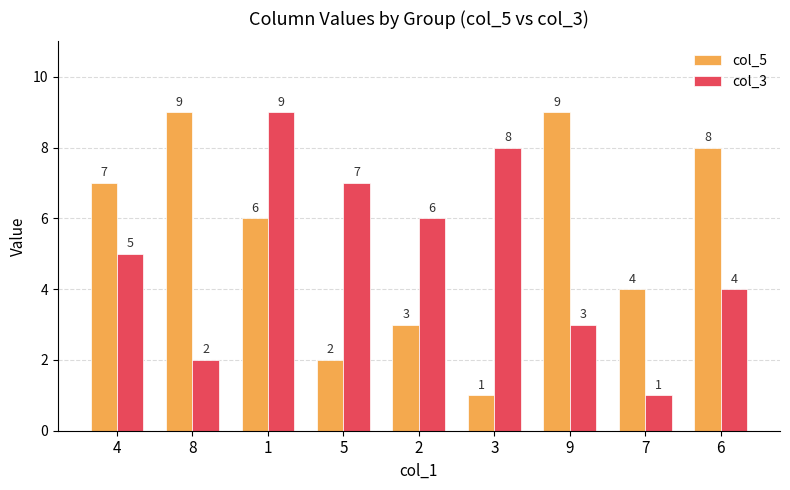

The col_5 series shows 7 at 7. True or false?

False